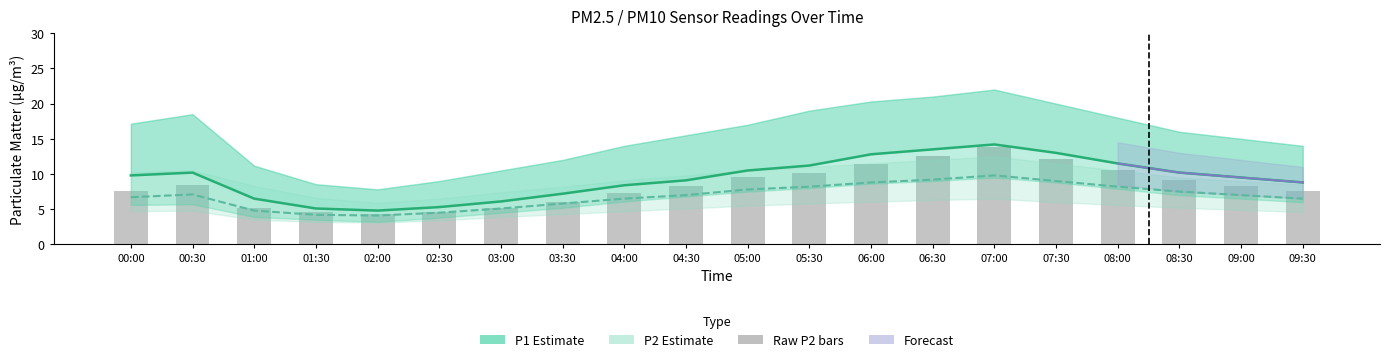

What is the spread (max minus min) of values at 02:00?

0.7